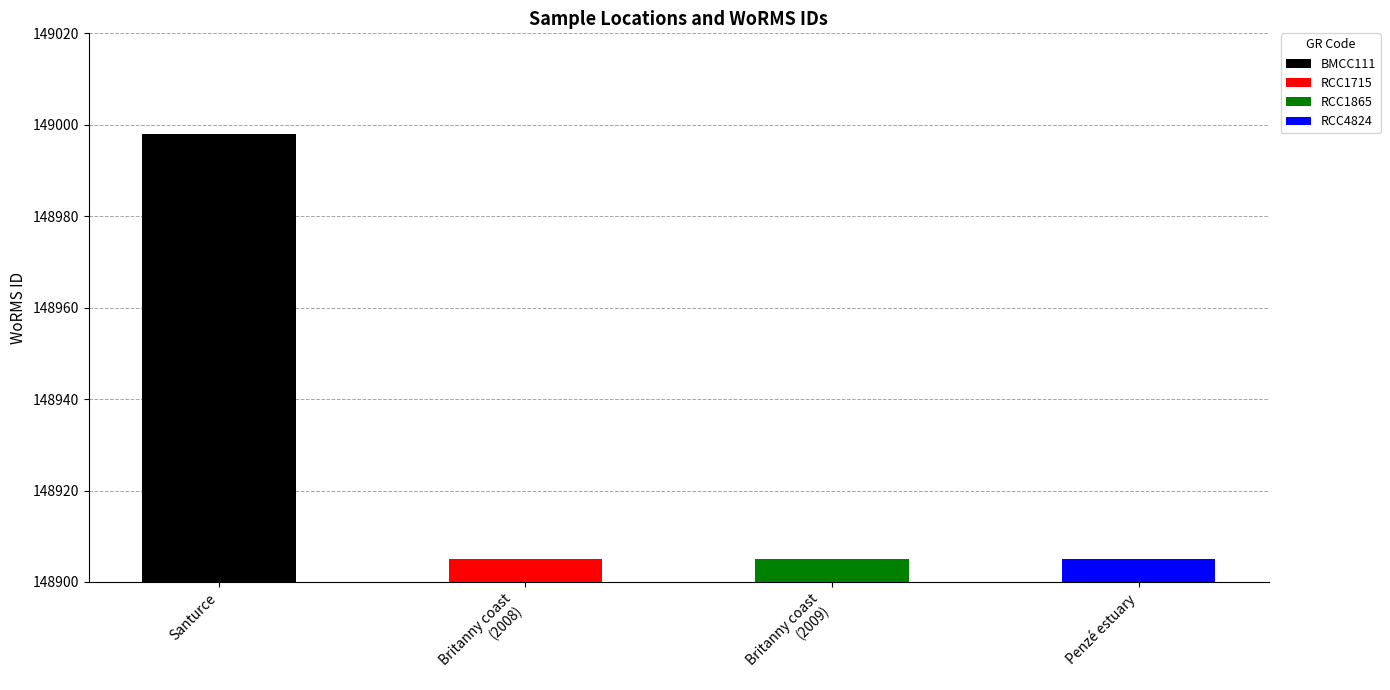

At which category does the chart reach its peak across all series?

Santurce